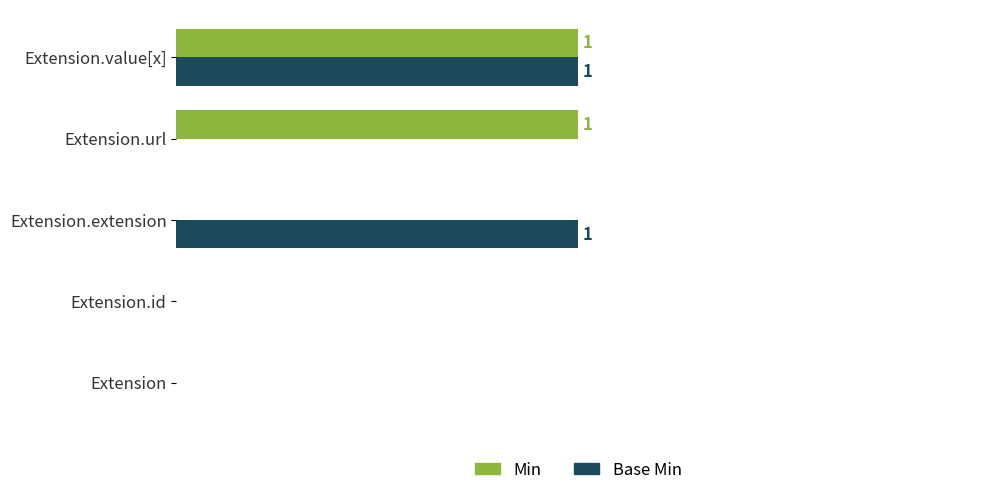

What are all the series names shown in the legend?

Min, Base Min